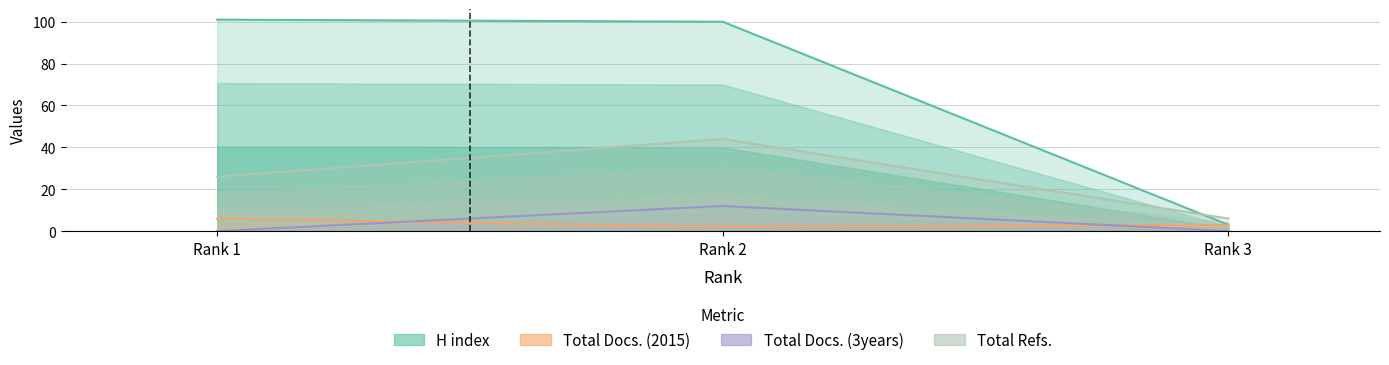

What is the maximum value shown in the chart?

101